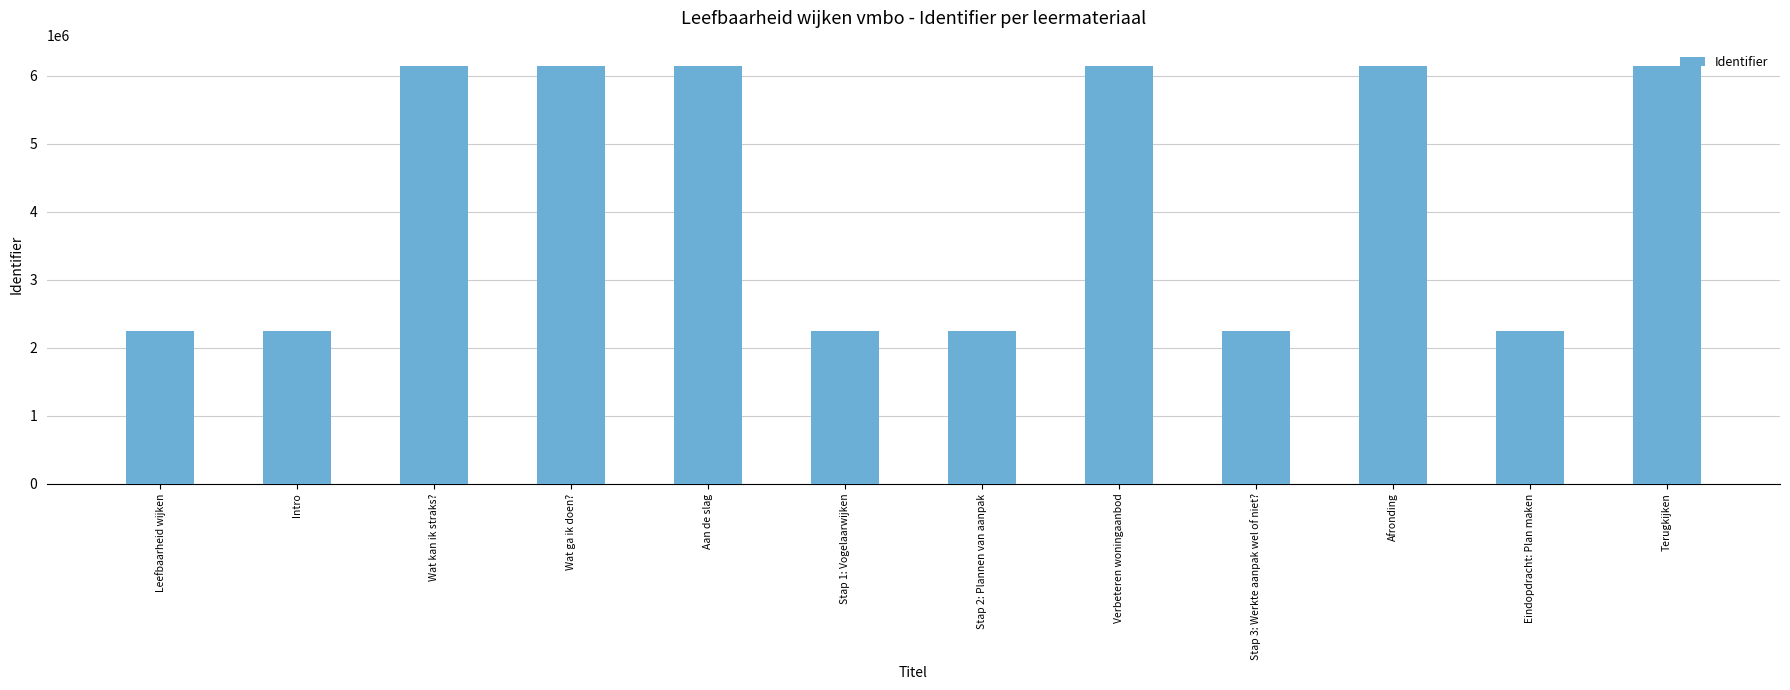

Is it true that the value at Intro is 2251838?

True